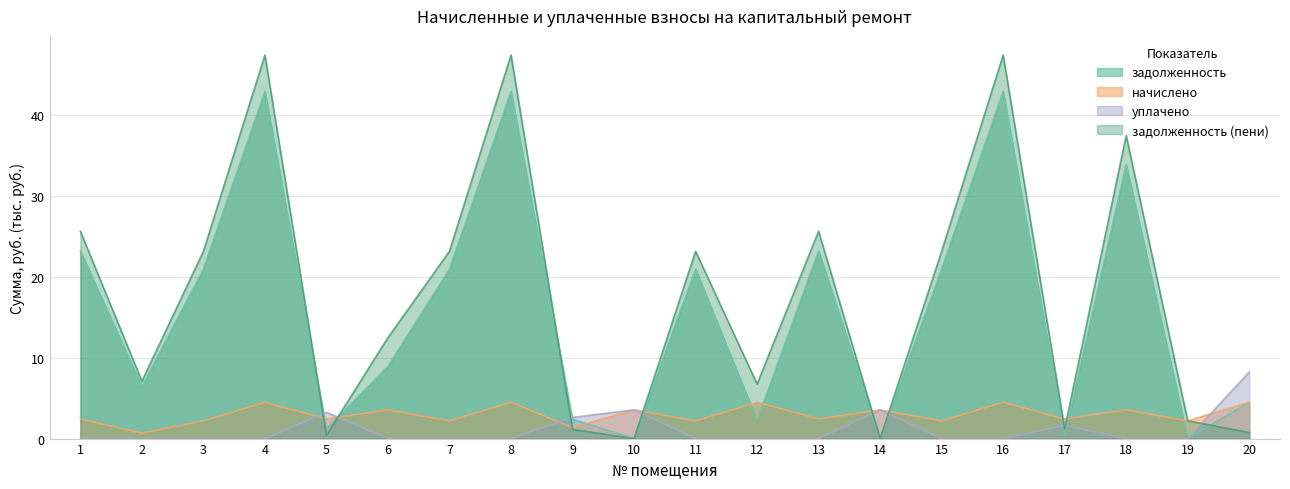

What is the value of the начислено point at the 16th from the left?

4.5